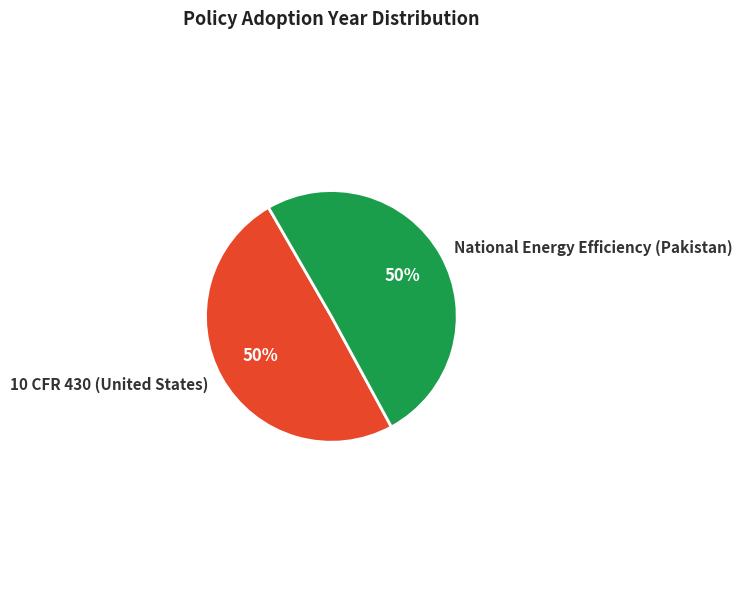

The 10 CFR 430 (United States) slice represents 56% of the pie. True or false?

False